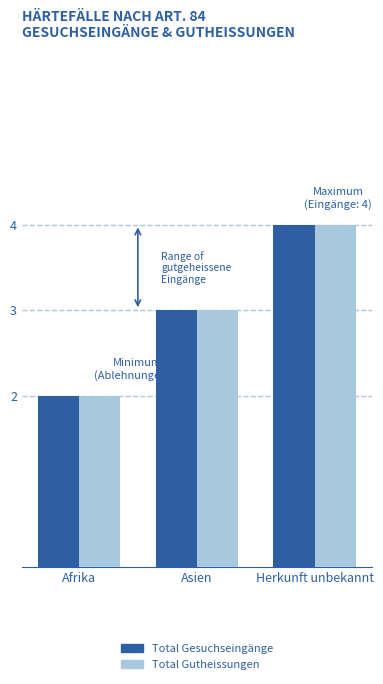

What is the total value across all series at Afrika?

4